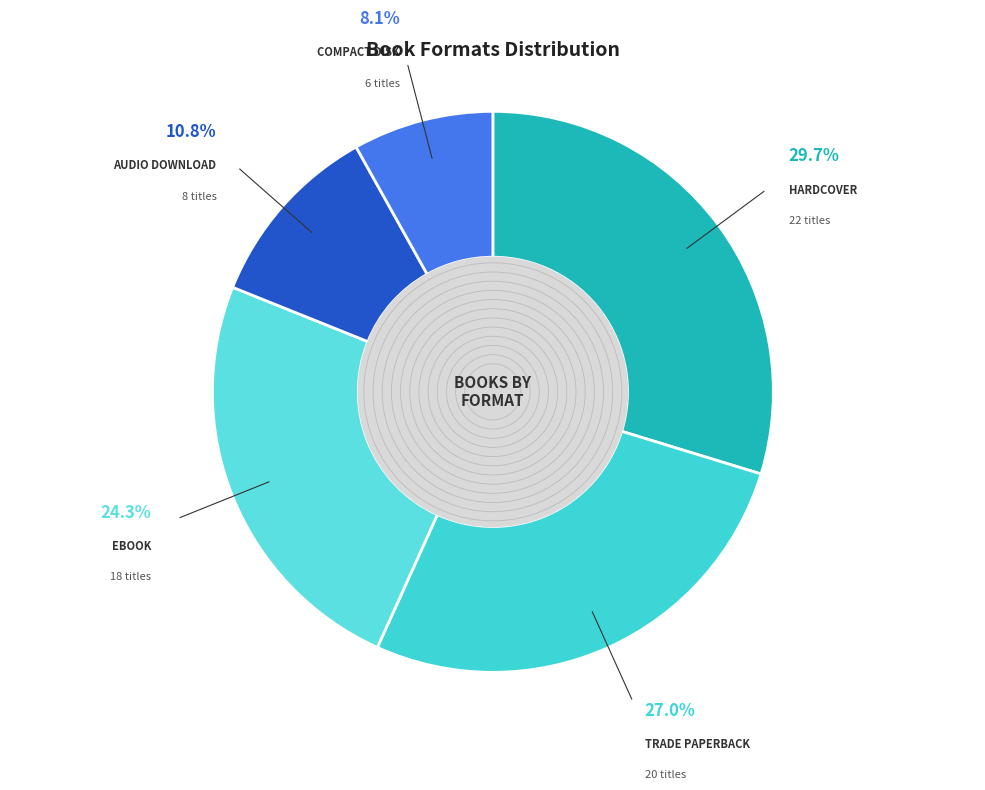

To the nearest percent, what is the difference between the largest and smallest slice percentages?

22%